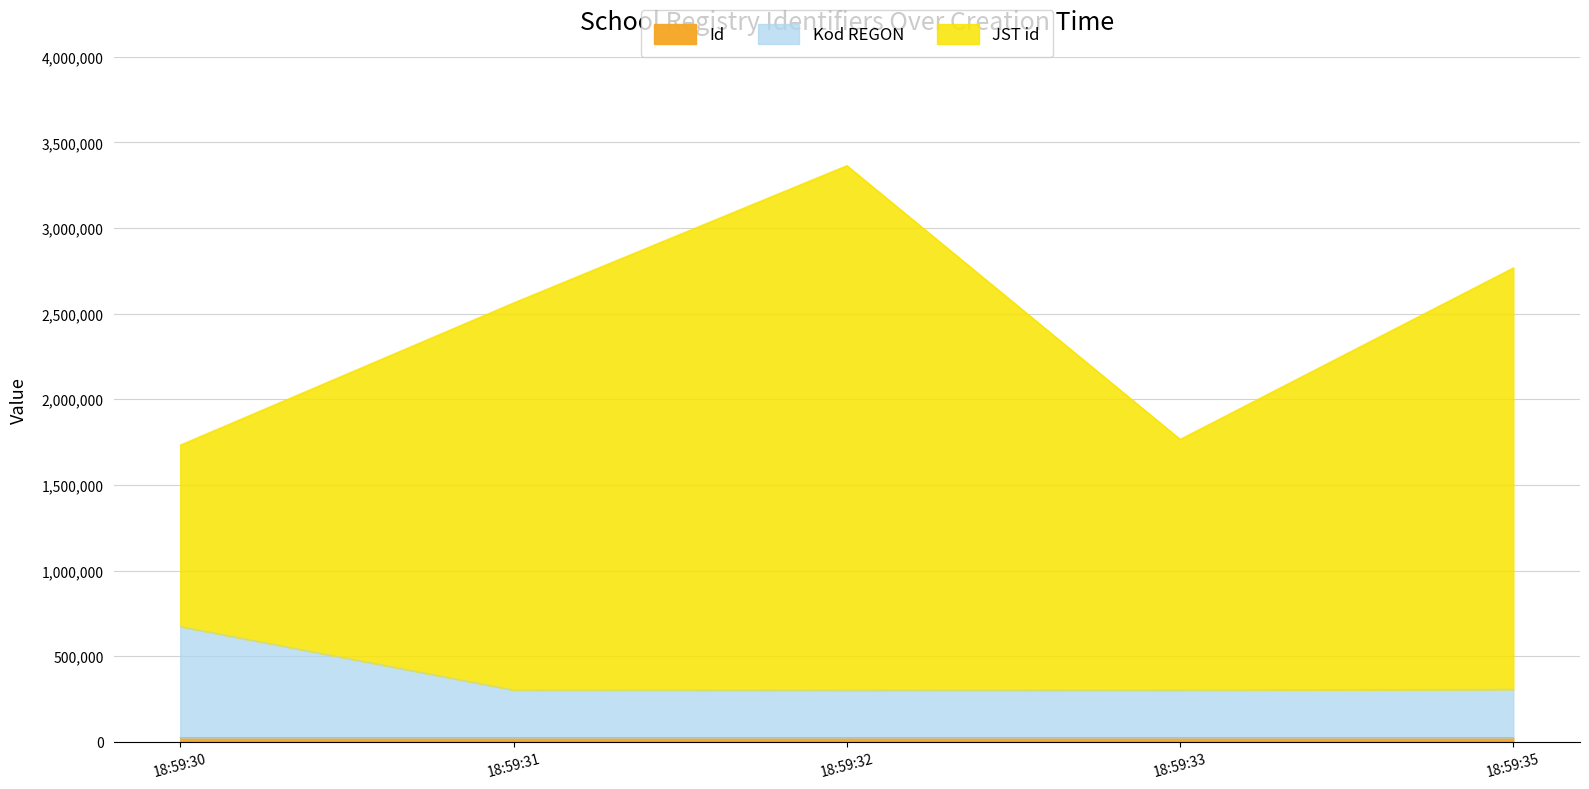

At which category is the sum across all series the highest?

18:59:32